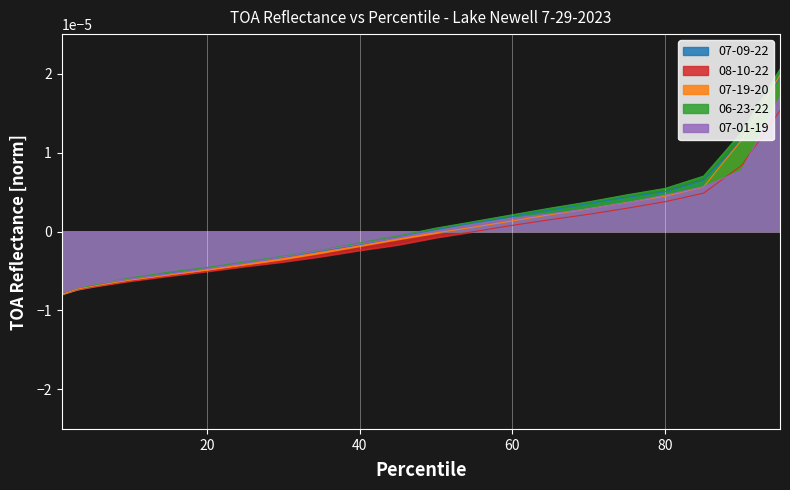

Reading left to right, transcribe all the data shown in this chart.

07-09-22: -0.0	-0.0	-0.0	-0.0	-0.0	-0.0	-0.0	-0.0	-0.0	-0.0	-0.0	0.0	0.0	0.0	0.0	0.0	0.0	0.0	0.0	0.0	0.0
08-10-22: -0.0	-0.0	-0.0	-0.0	-0.0	-0.0	-0.0	-0.0	-0.0	-0.0	-0.0	-0.0	-0.0	0.0	0.0	0.0	0.0	0.0	0.0	0.0	0.0
07-19-20: -0.0	-0.0	-0.0	-0.0	-0.0	-0.0	-0.0	-0.0	-0.0	-0.0	-0.0	-0.0	0.0	0.0	0.0	0.0	0.0	0.0	0.0	0.0	0.0
06-23-22: -0.0	-0.0	-0.0	-0.0	-0.0	-0.0	-0.0	-0.0	-0.0	-0.0	-0.0	0.0	0.0	0.0	0.0	0.0	0.0	0.0	0.0	0.0	0.0
07-01-19: -0.0	-0.0	-0.0	-0.0	-0.0	-0.0	-0.0	-0.0	-0.0	-0.0	-0.0	0.0	0.0	0.0	0.0	0.0	0.0	0.0	0.0	0.0	0.0